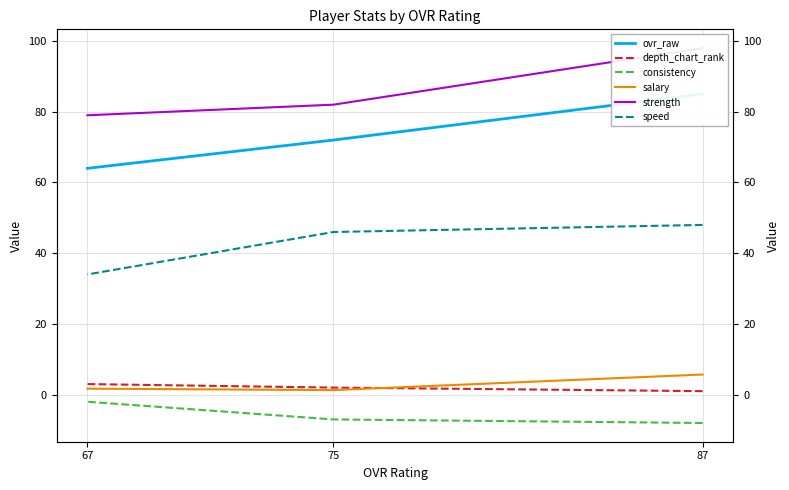

What is the smallest value displayed?

-8.0